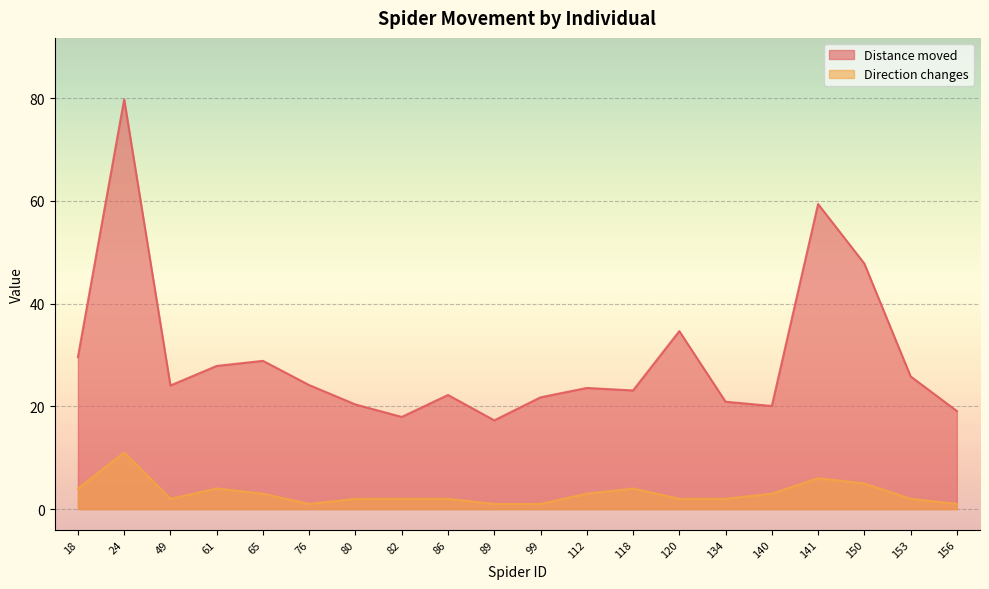

Count the number of data series in this chart.

2